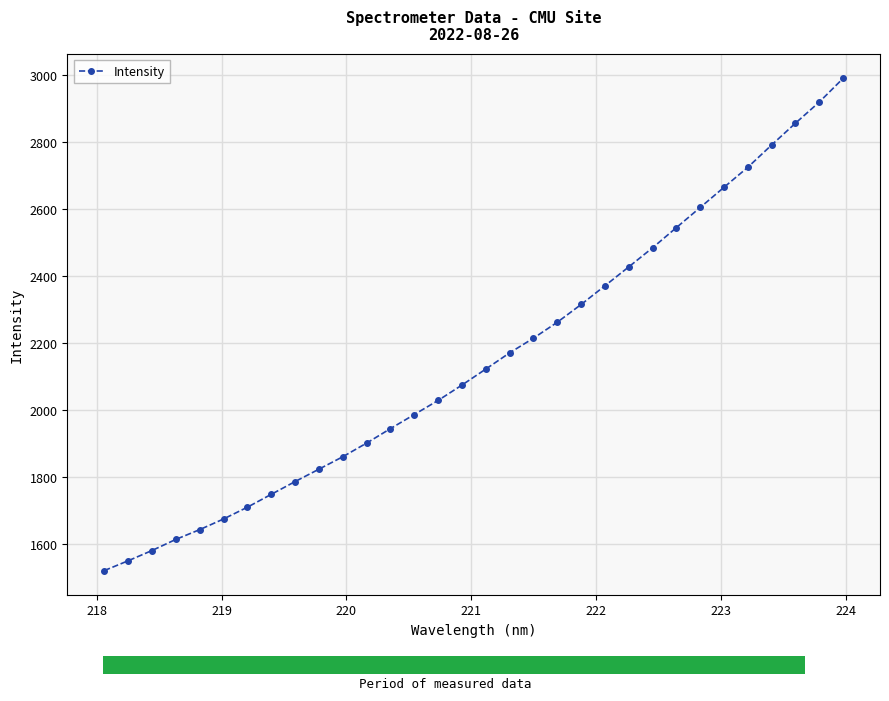

What is the minimum value shown in the chart?

1520.7